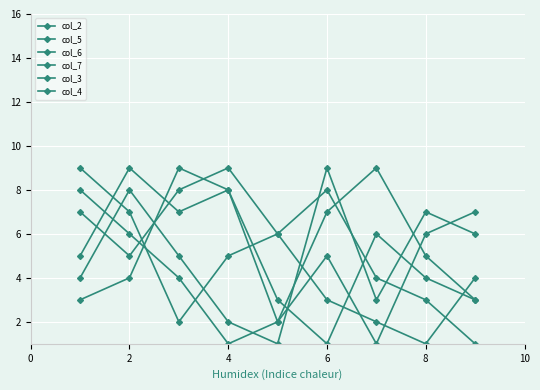

Is this an area chart (filled region under the line)?

No